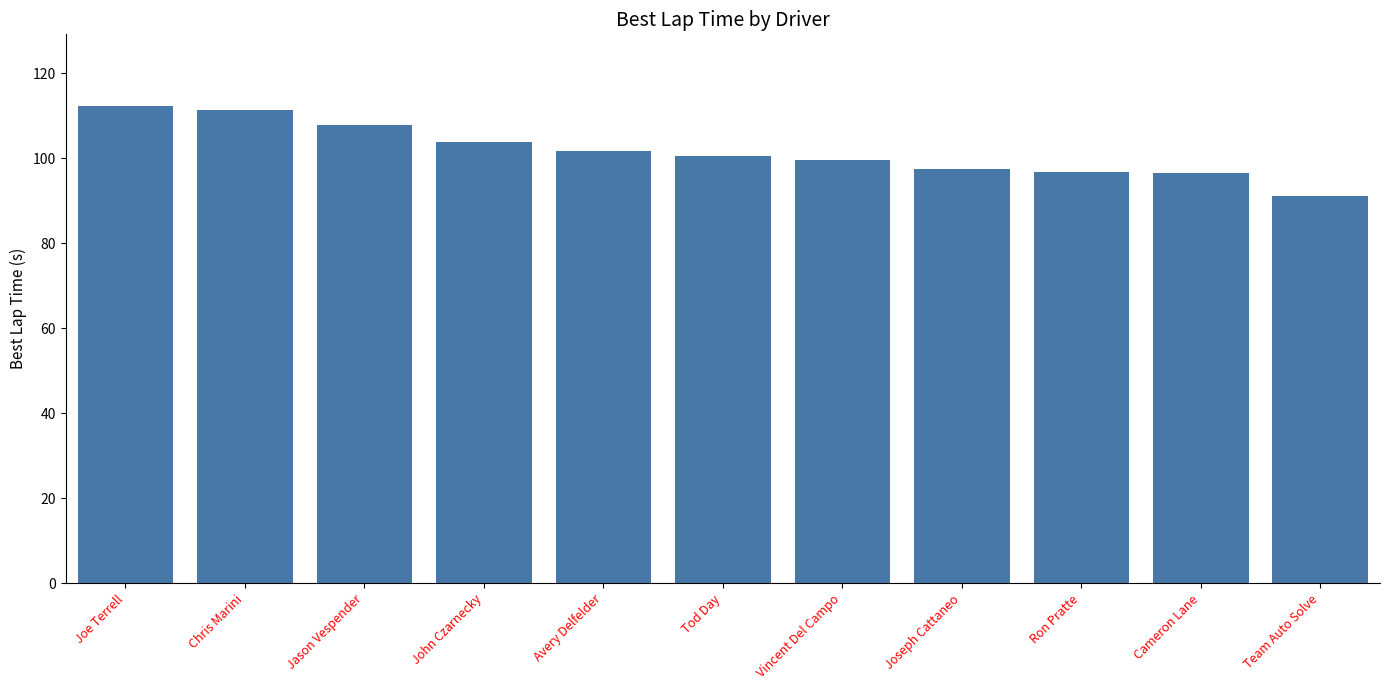

Which has a higher value, Tod Day or Ron Pratte?

Tod Day